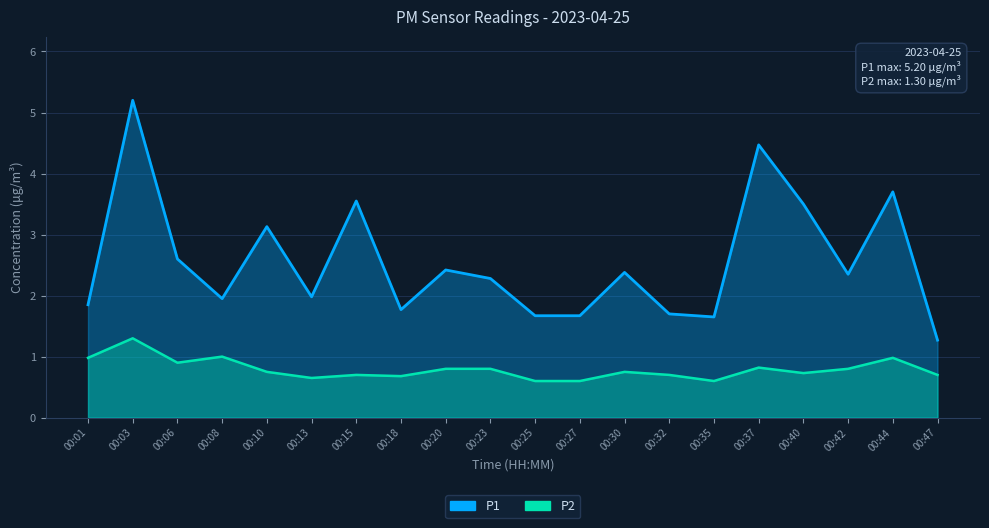

Is it true that P1 equals 1.7 at 00:27?

True